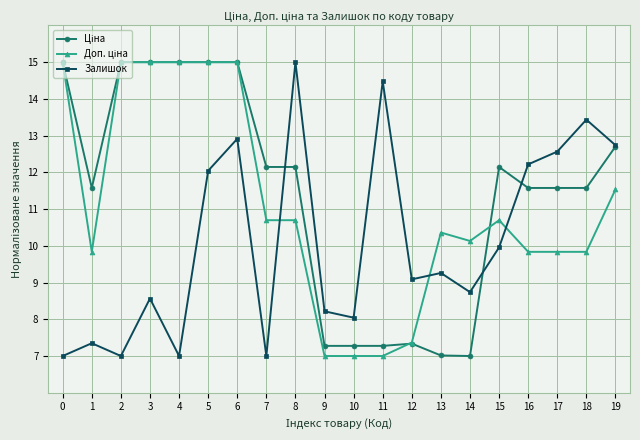

What is the value of the Залишок point at the 19th from the left?

13.4